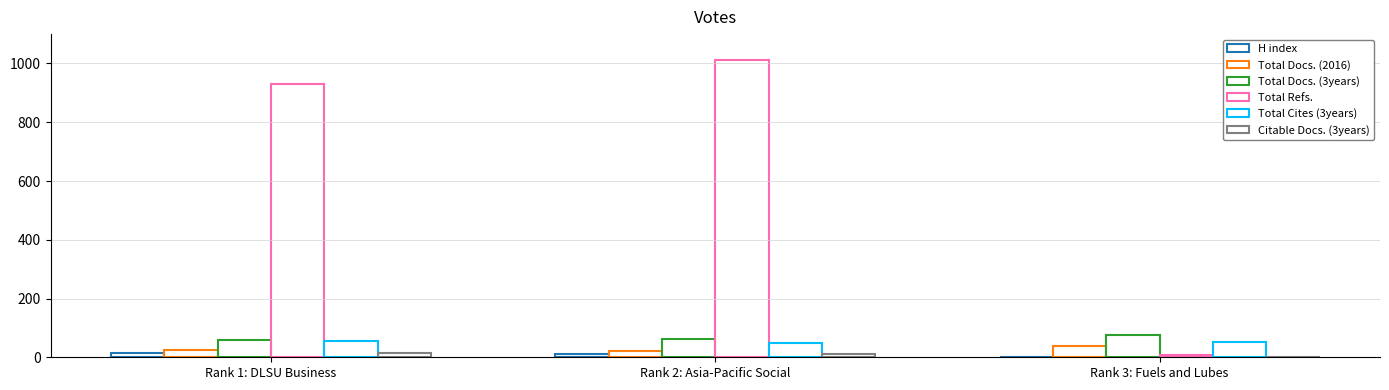

Count the number of data series in this chart.

6